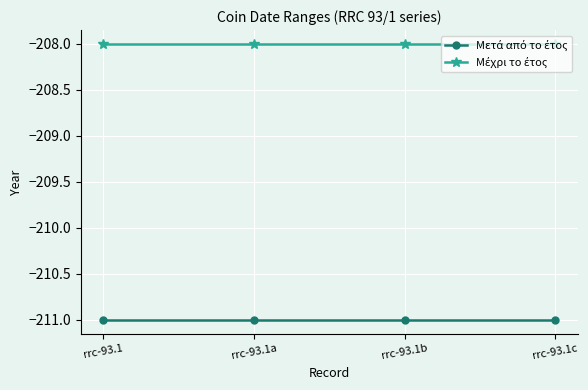

What is the spread (max minus min) of values at rrc-93.1a?

3